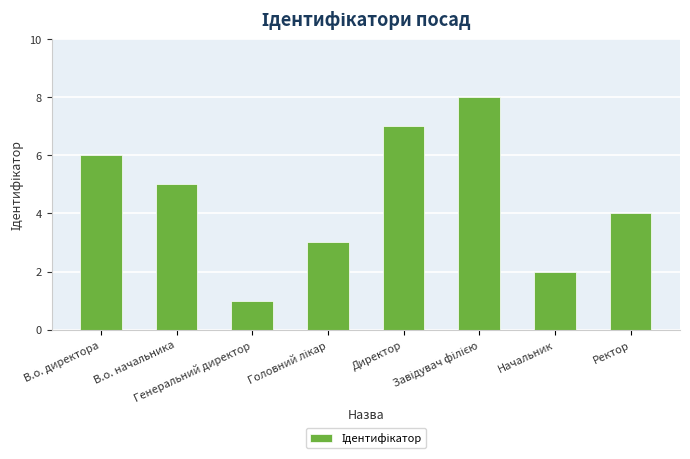

How many bars are there in total?

8